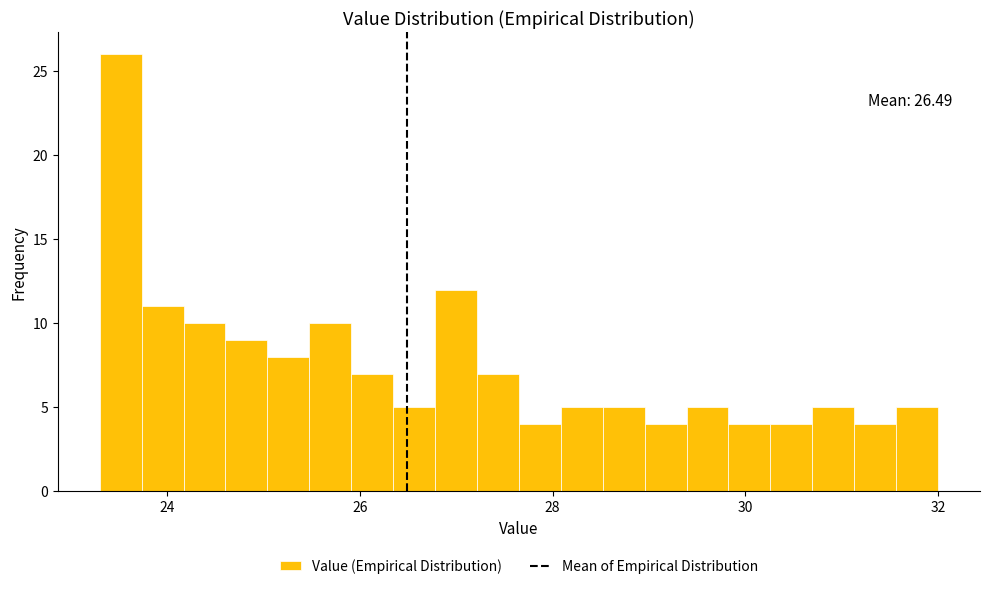

Around what value on the x-axis is the tallest bar? Give the approximate position of its centre, as read against the axis.

23.6